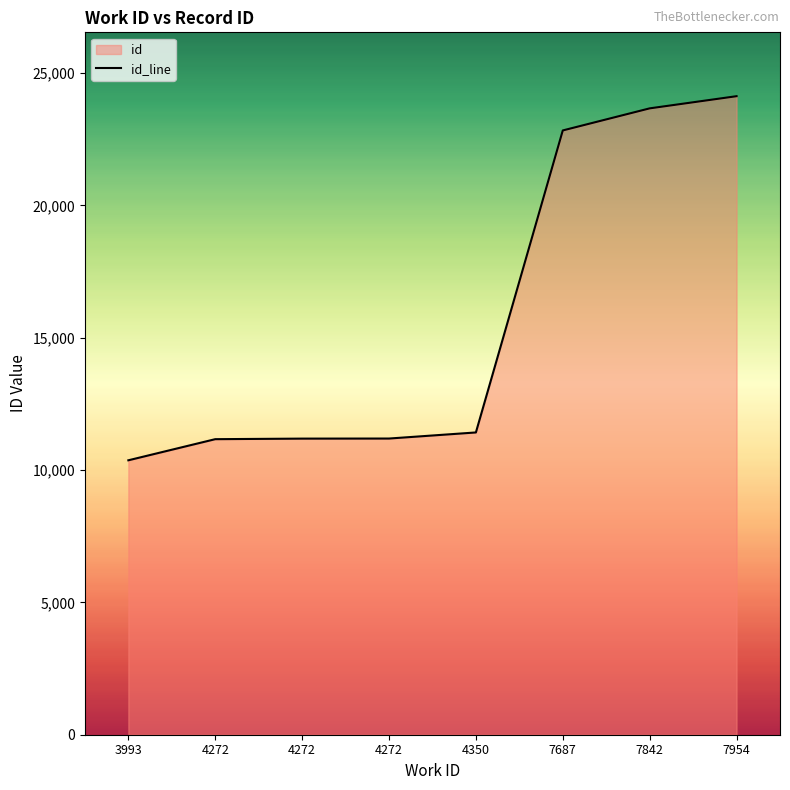

Does the chart display data point markers on the line(s)?

No